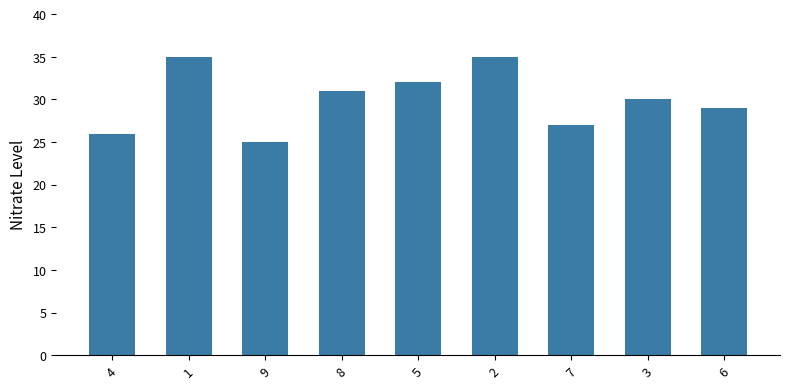

What is the average value?

30